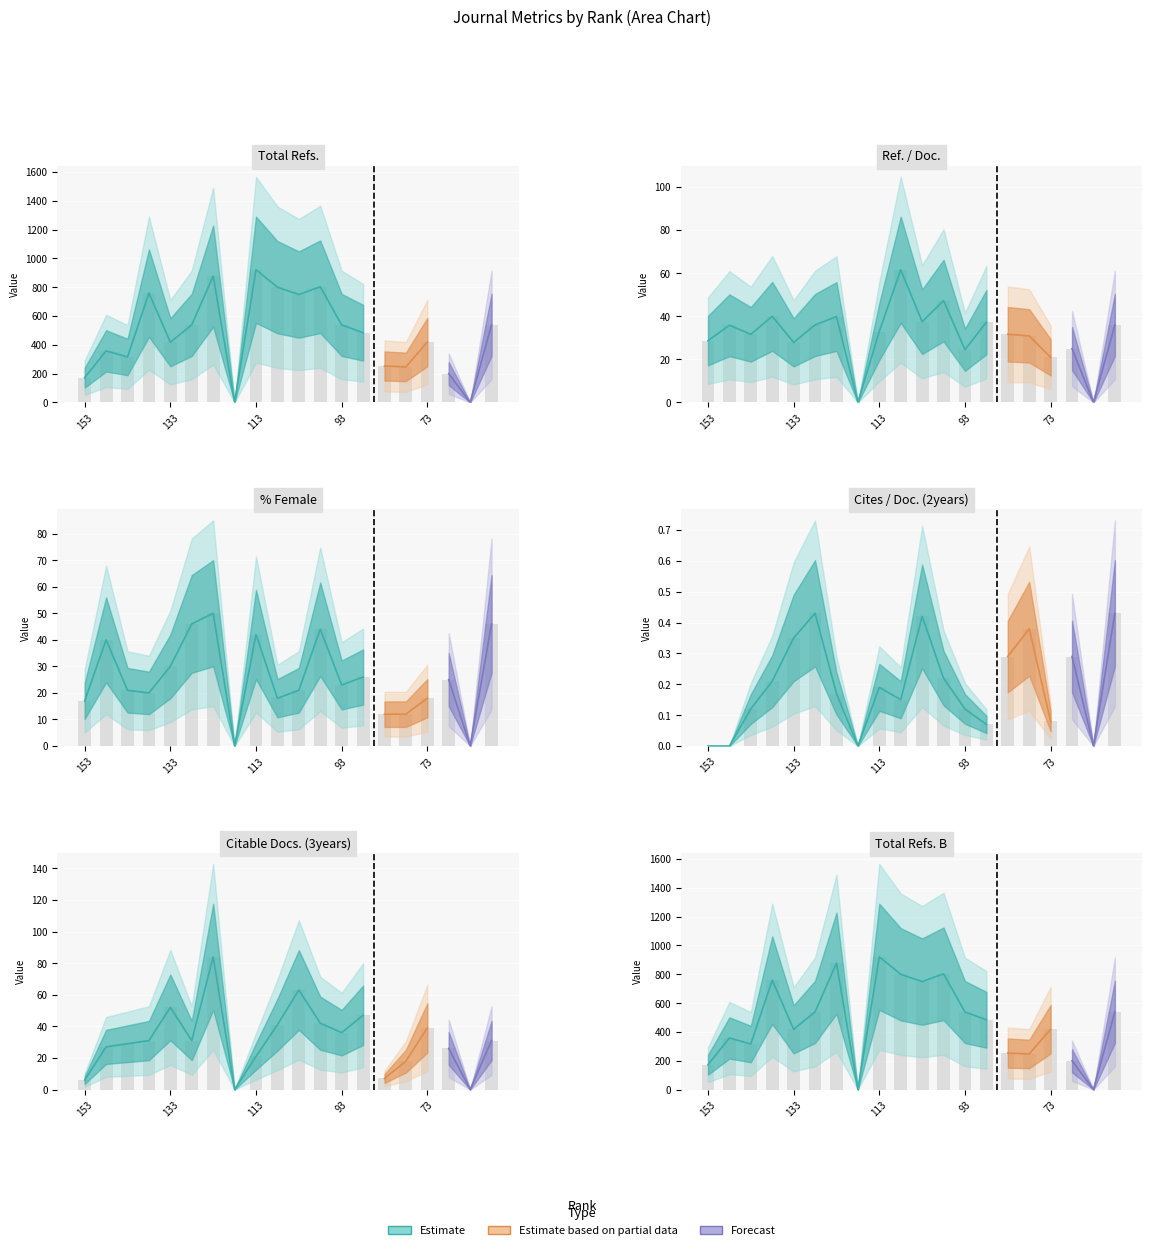

What is the value of the Cites / Doc. (2years) bar at the 11th from the left?

0.4